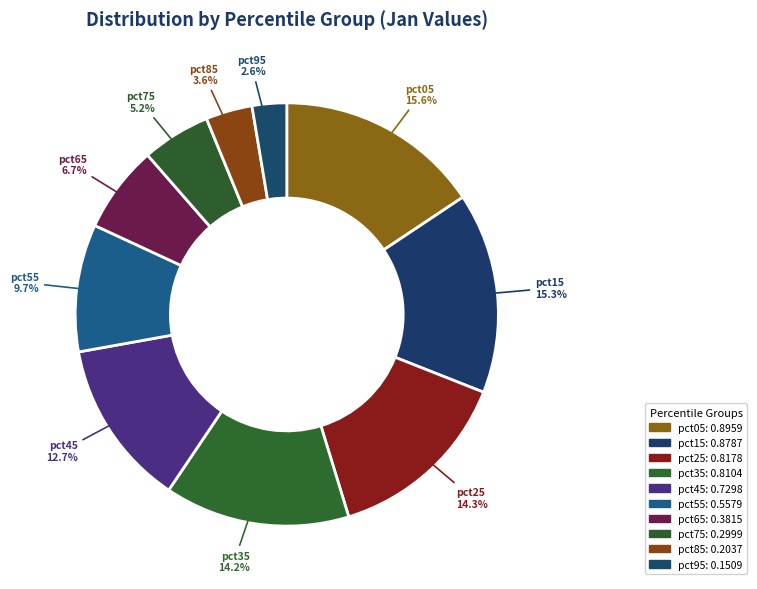

How many slices are in this pie chart?

10